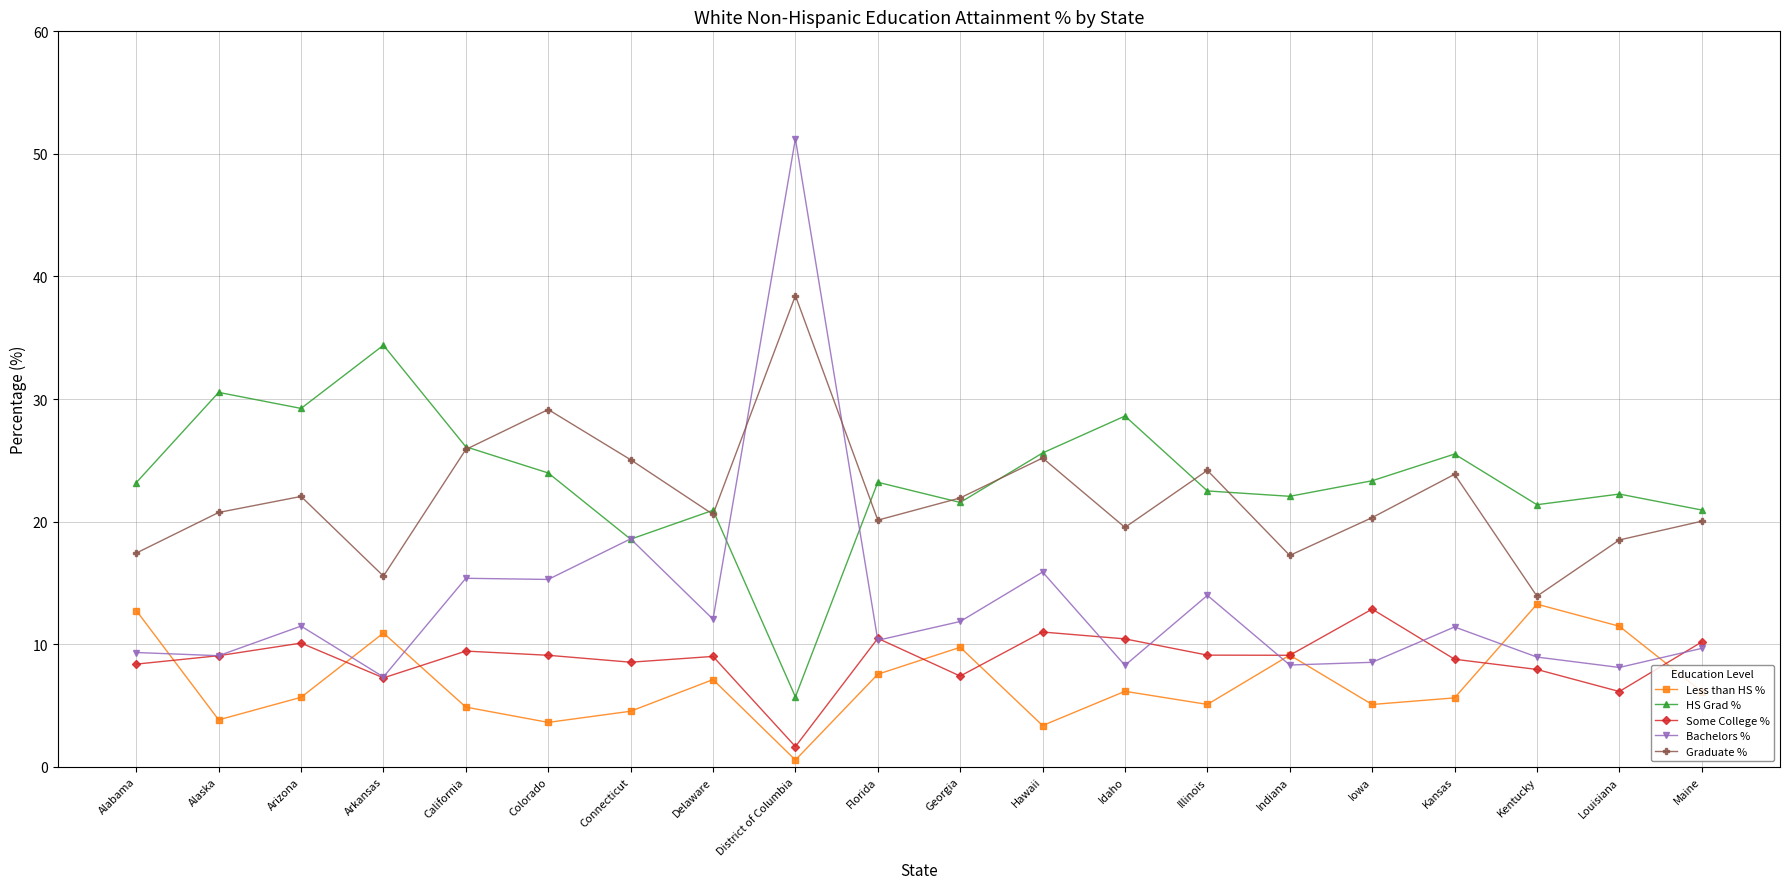

In Less than HS %, how many points are higher than both neighbors (excluding endpoints)?

6